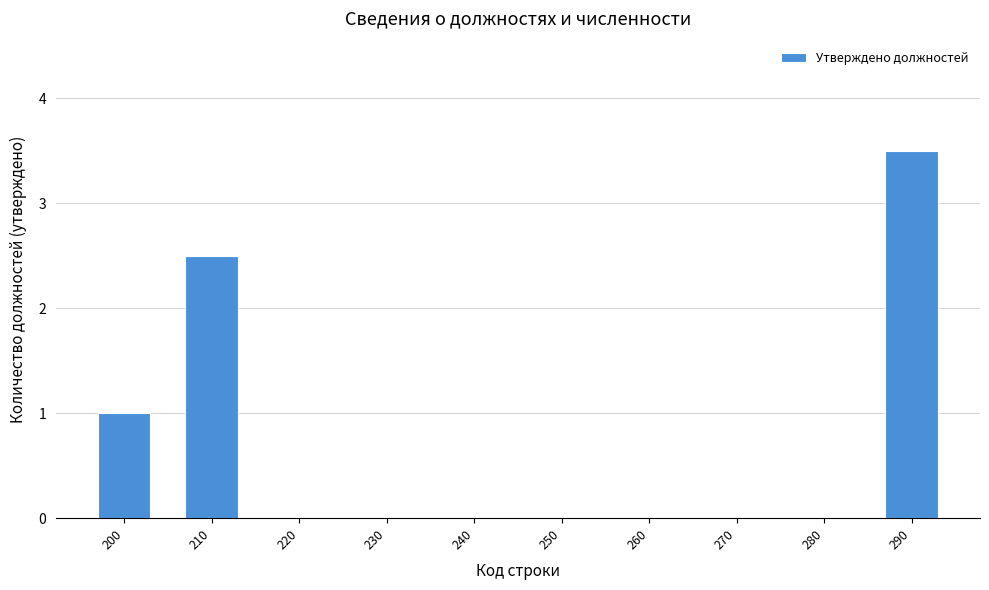

Reading left to right, extract all data points from this chart.

200=1.0	210=2.5	220=0.0	230=0.0	240=0.0	250=0.0	260=0.0	270=0.0	280=0.0	290=3.5